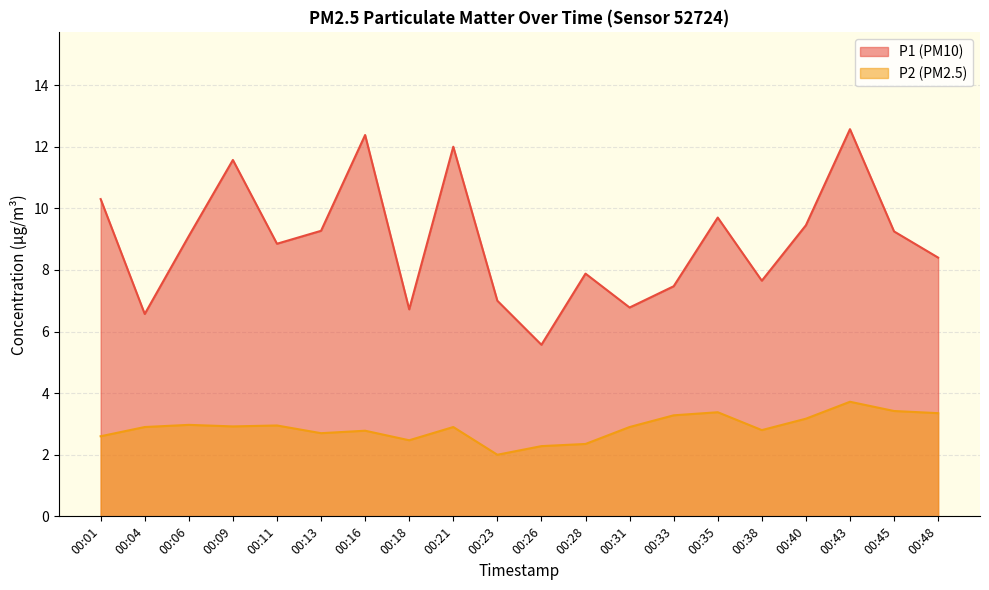

What is the difference between the maximum and second lowest values in the P1 series?

6.0